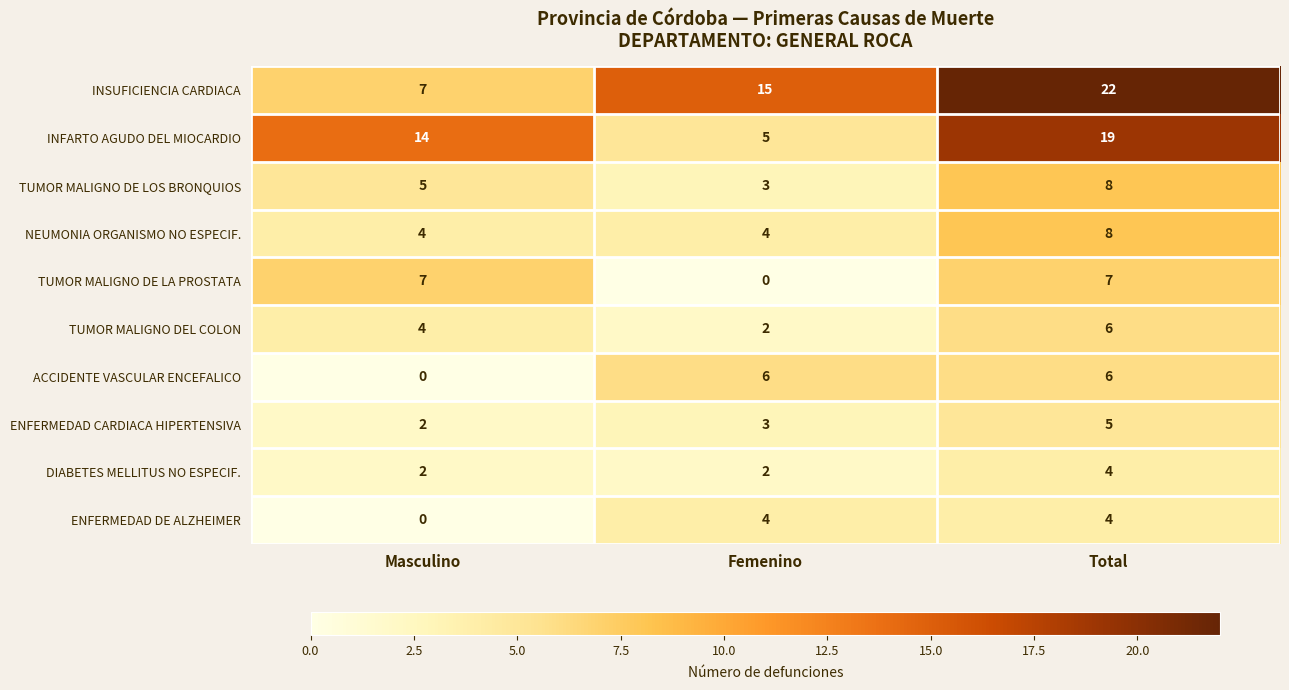

Where is TUMOR MALIGNO DE LA PROSTATA nearest to the value 3?

Femenino